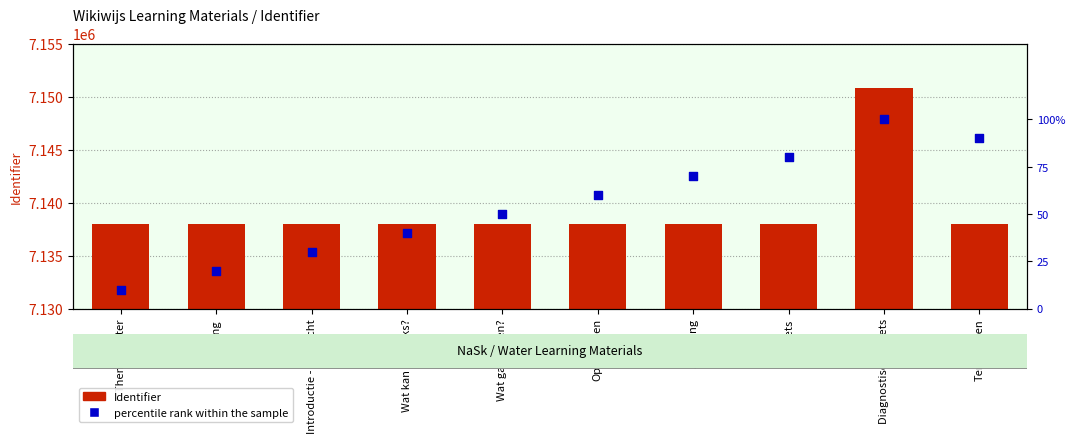

Is the value of percentile rank within the sample at D-toets greater than the value of Identifier at Thema: Water?

No